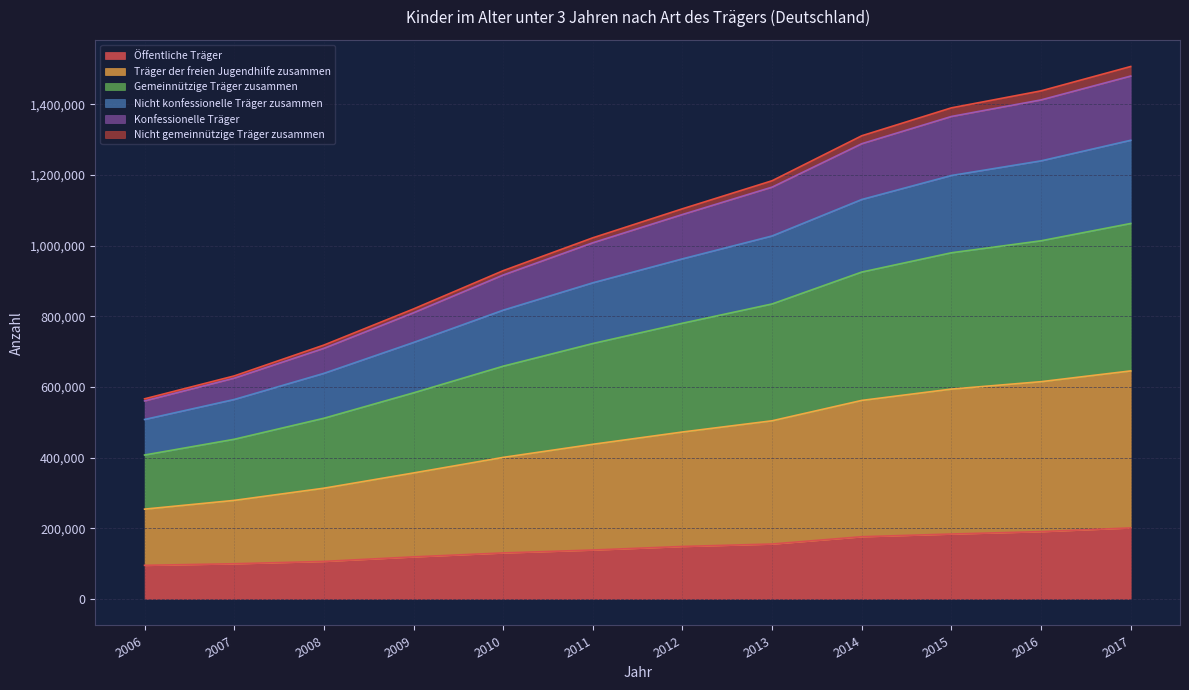

Is it true that Konfessionelle Träger equals 167708 at 2007?

False